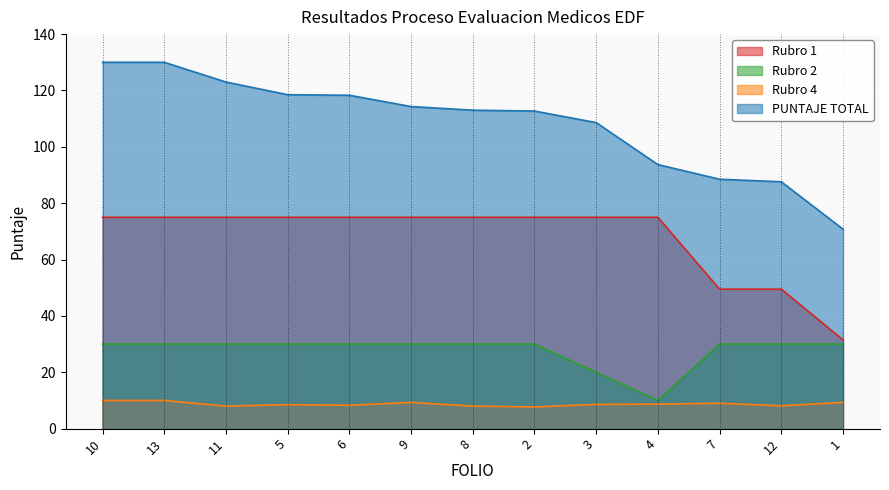

List the series in order of their overall mean, lowest first.

Rubro 4, Rubro 2, Rubro 1, PUNTAJE TOTAL